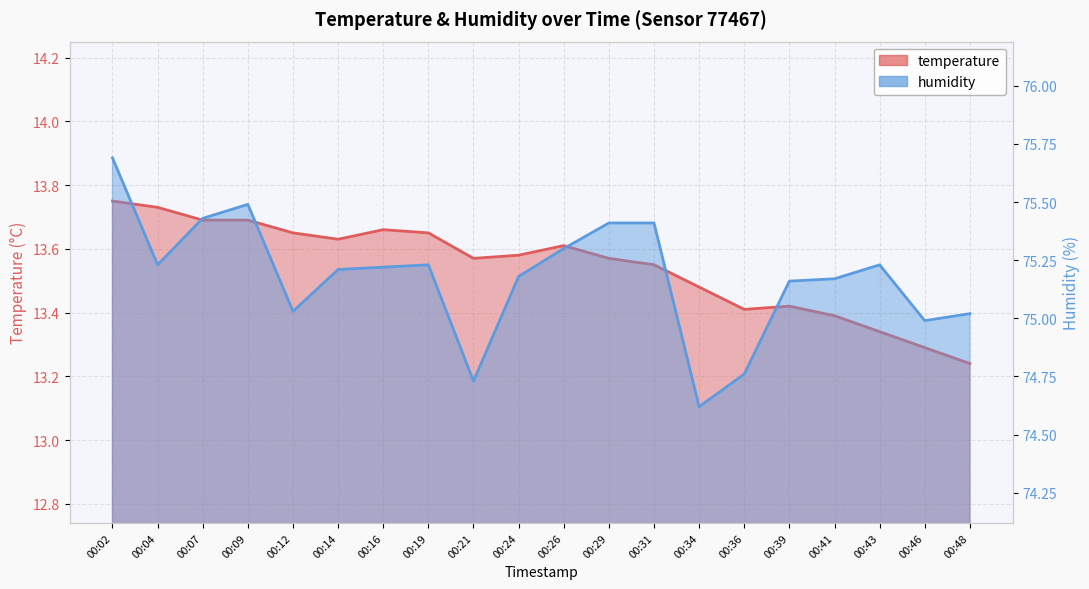

What is the average value of the humidity series?

75.2